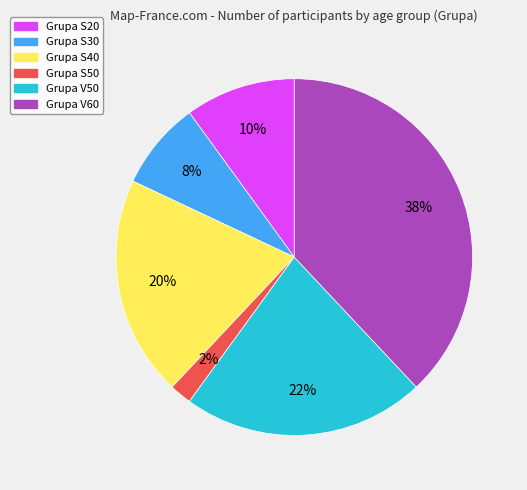

How many slices are in this pie chart?

6